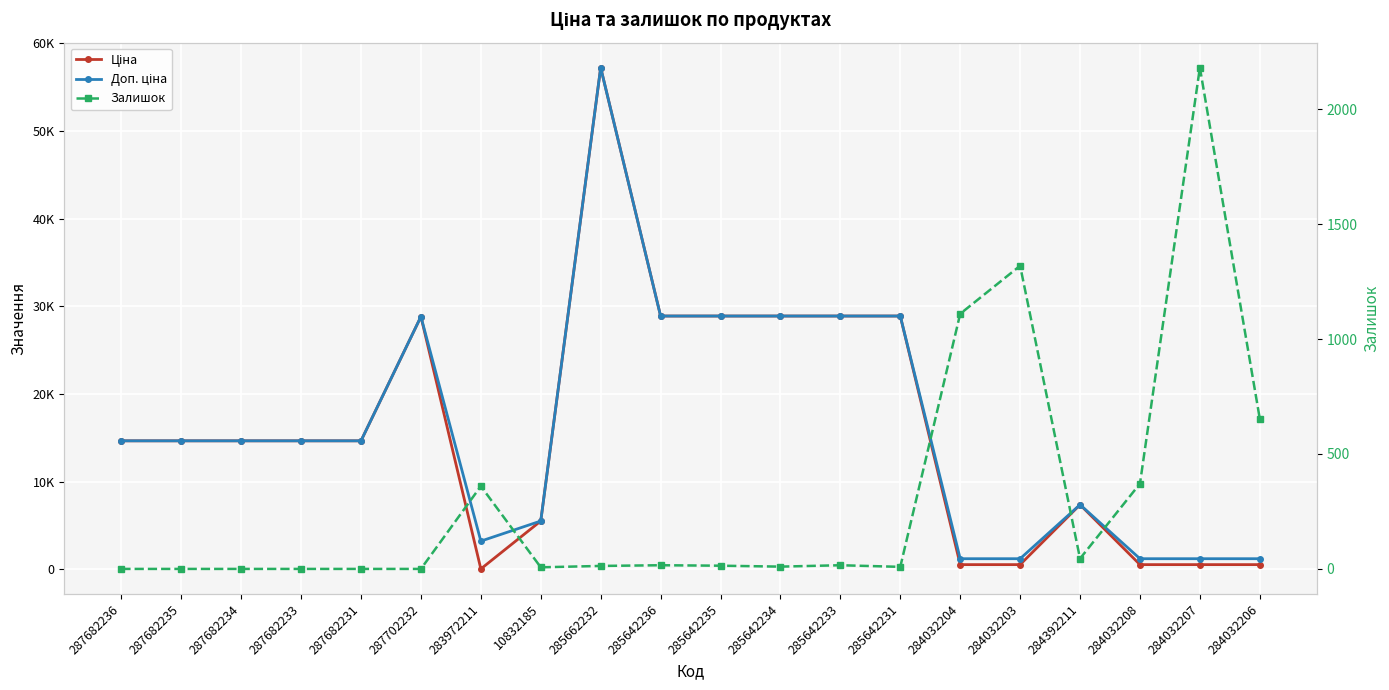

What are all the series names shown in the legend?

Ціна, Доп. ціна, Залишок